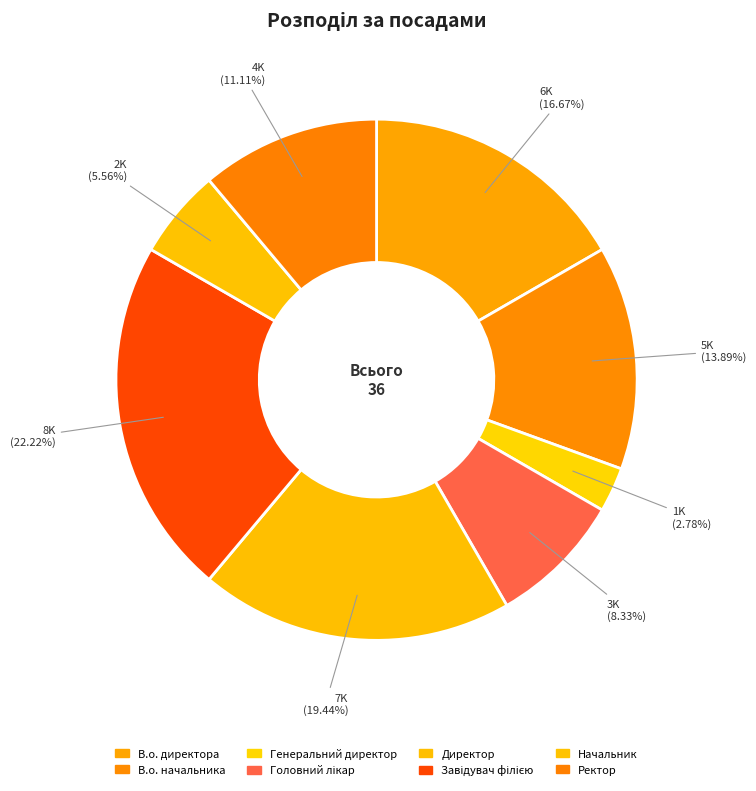

Rank the categories by value from highest to lowest.

Завідувач філією, Директор, В.о. директора, В.о. начальника, Ректор, Головний лікар, Начальник, Генеральний директор